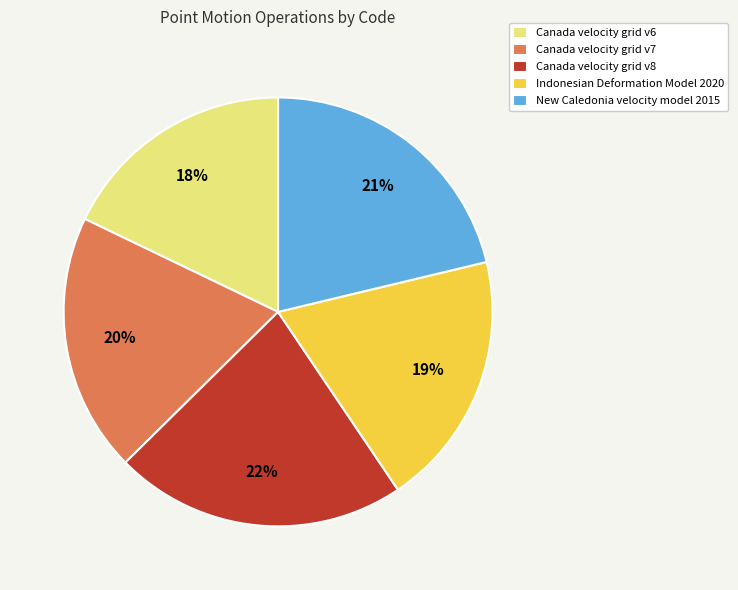

The Indonesian Deformation Model 2020 slice represents 19% of the pie. True or false?

True